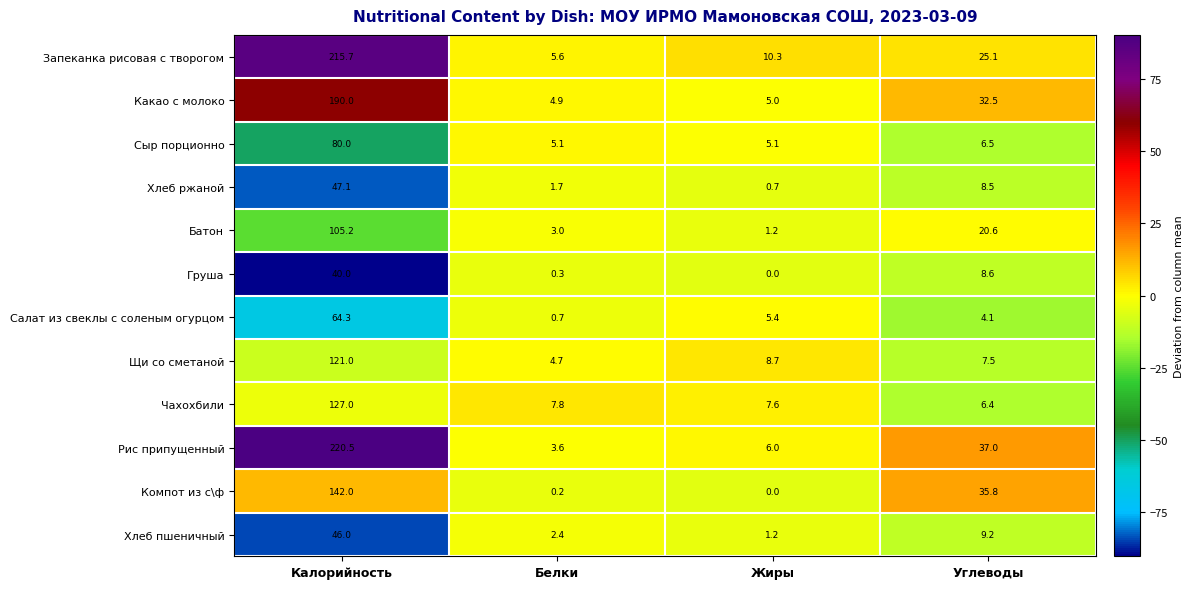

Which category has the highest value across all series?

Калорийность